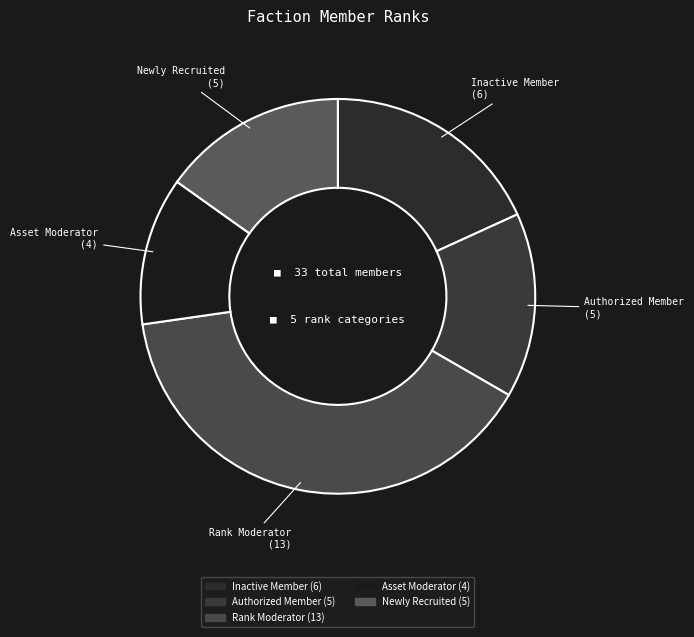

Does any single category account for the majority?

No